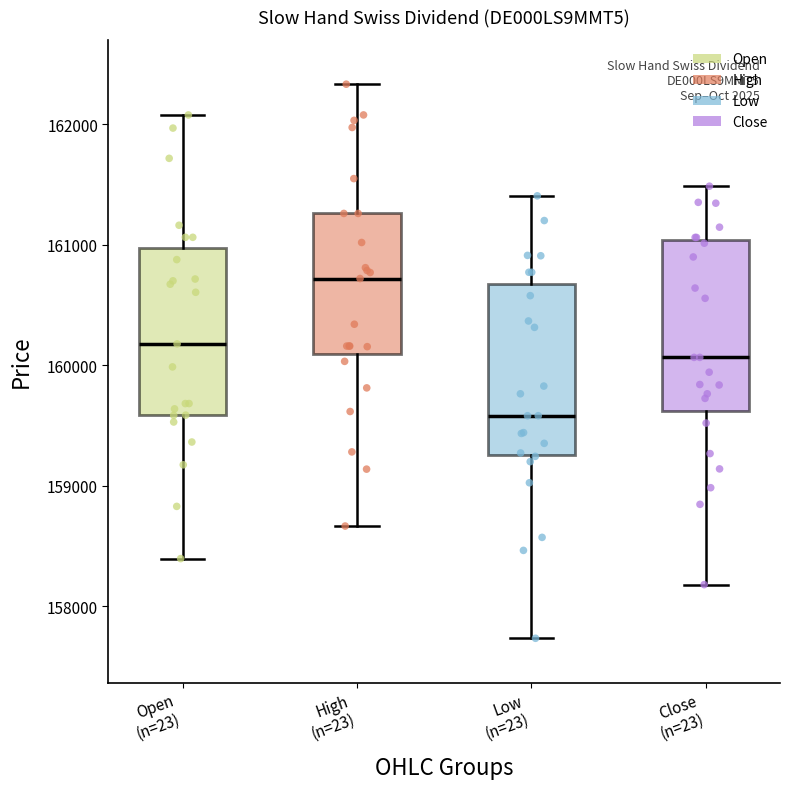

Reading left to right, transcribe this box plot: for each box, give where its median line is, the range the box spans, and where its two whiskers end, as read against the y-axis. The values are not printed on the chart, so give them approximately, as read against the axis.

Open (n=23): median 160200, box 159600 to 161000, whiskers 158400 to 162100
High (n=23): median 160700, box 160100 to 161300, whiskers 158700 to 162300
Low (n=23): median 159600, box 159300 to 160700, whiskers 157700 to 161400
Close (n=23): median 160100, box 159600 to 161000, whiskers 158200 to 161500